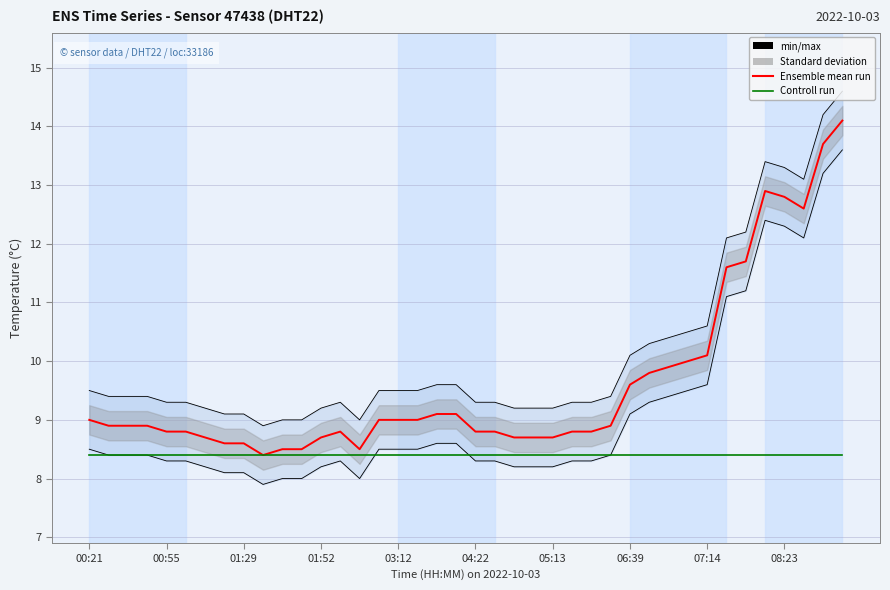

True or false: Ensemble mean run and Controll run cross at least once.

False